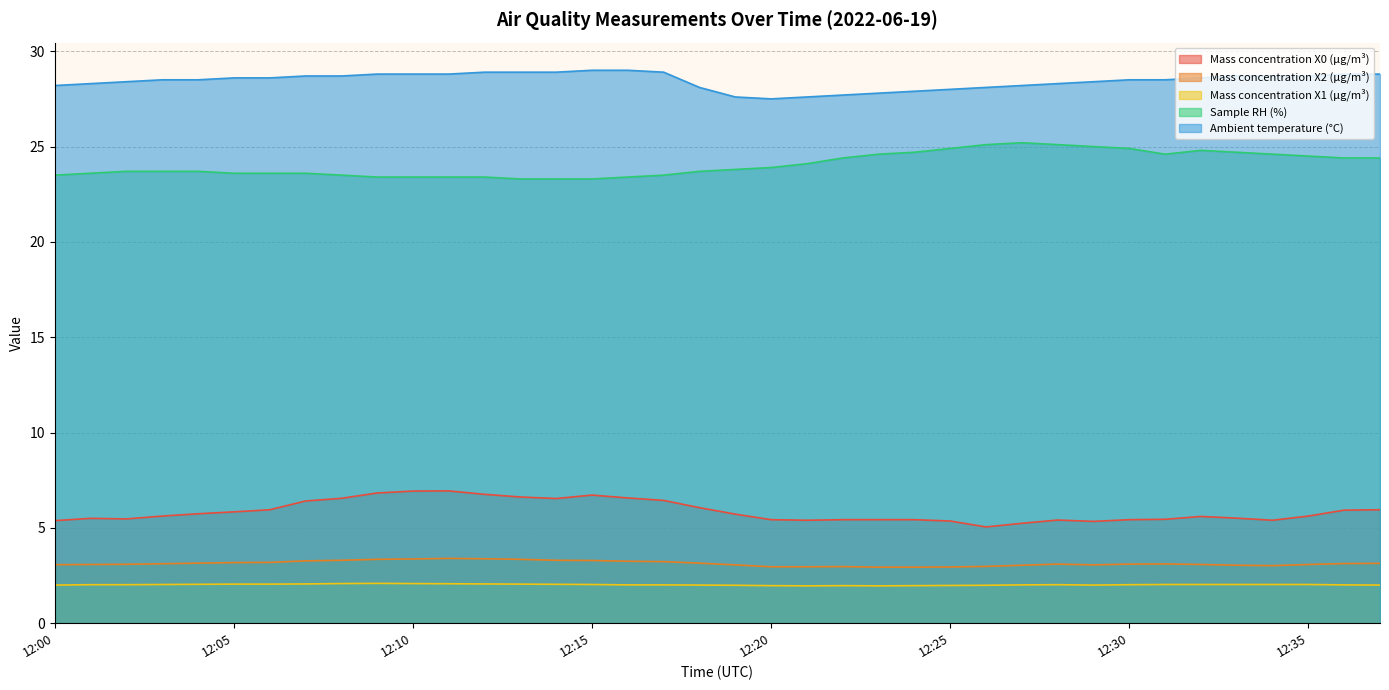

What is the lowest value of the Ambient temperature (°C) series?

27.5